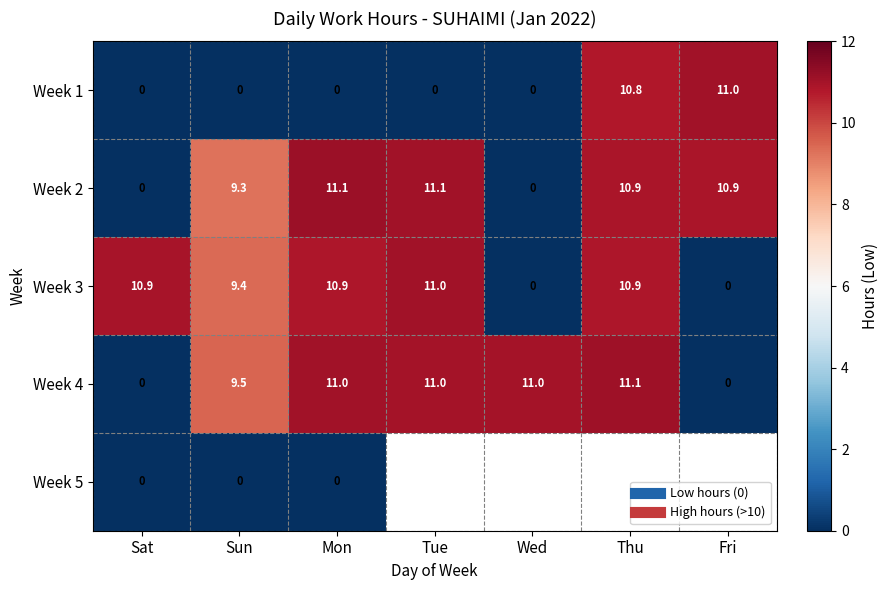

Rank the series by their maximum value, from lowest to highest.

Week 5, Week 1, Week 3, Week 4, Week 2